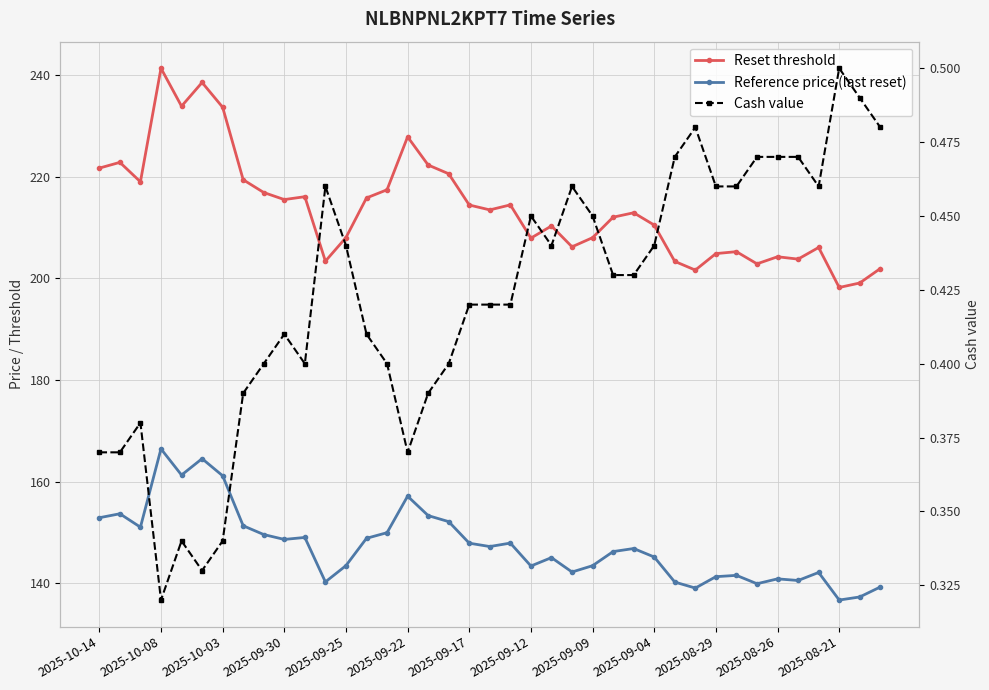

List the series in order of their overall mean, highest first.

Reset threshold, Reference price (last reset), Cash value